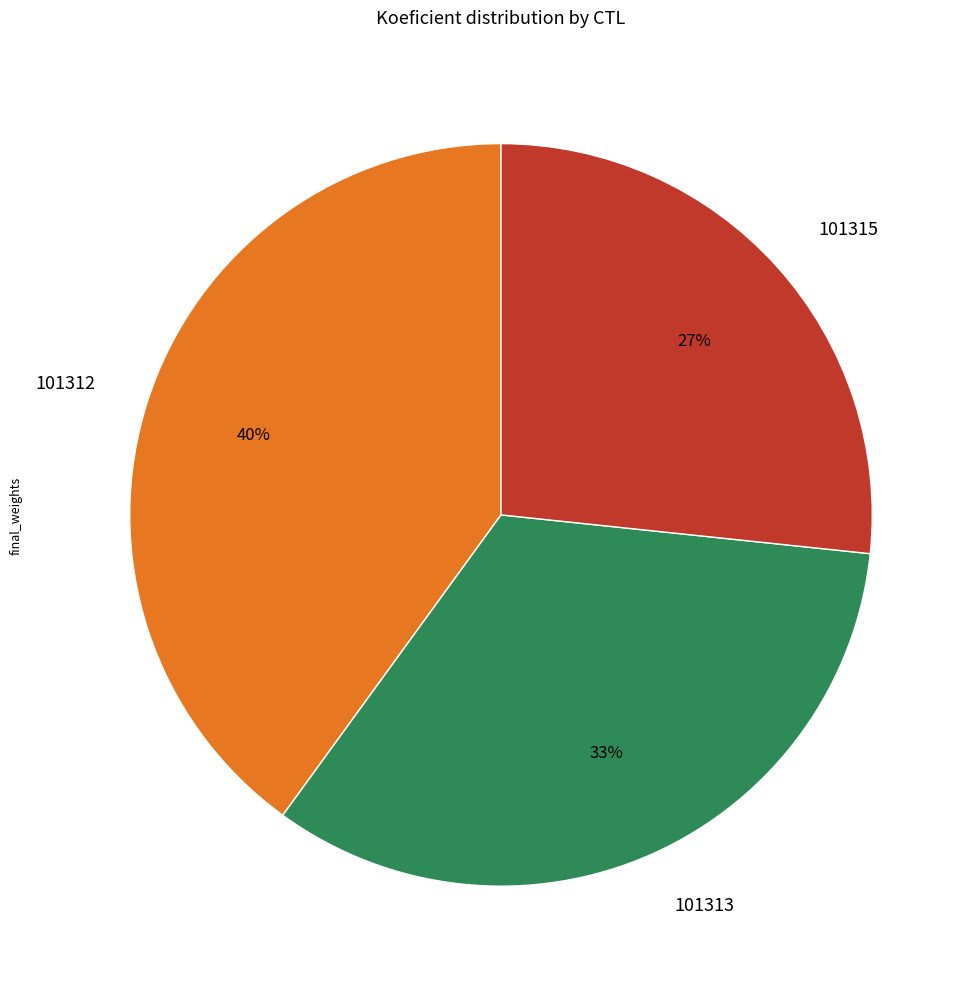

To the nearest percent, what is the difference between the largest and smallest slice percentages?

13%